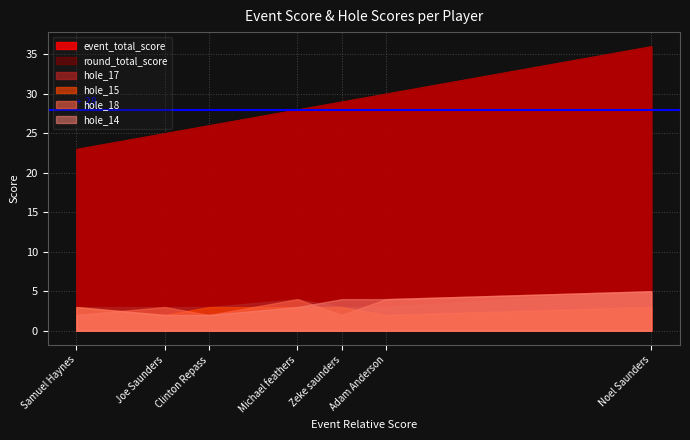

True or false: round_total_score has a value of 13 at Samuel Haynes.

False